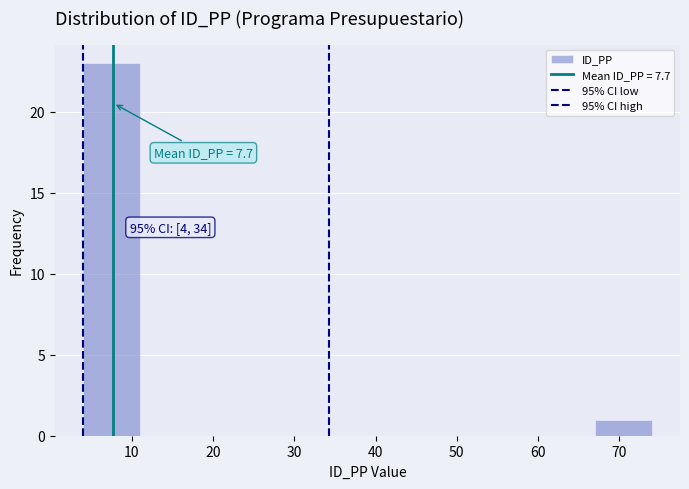

Which range on the x-axis has the tallest bar?

4 to 11